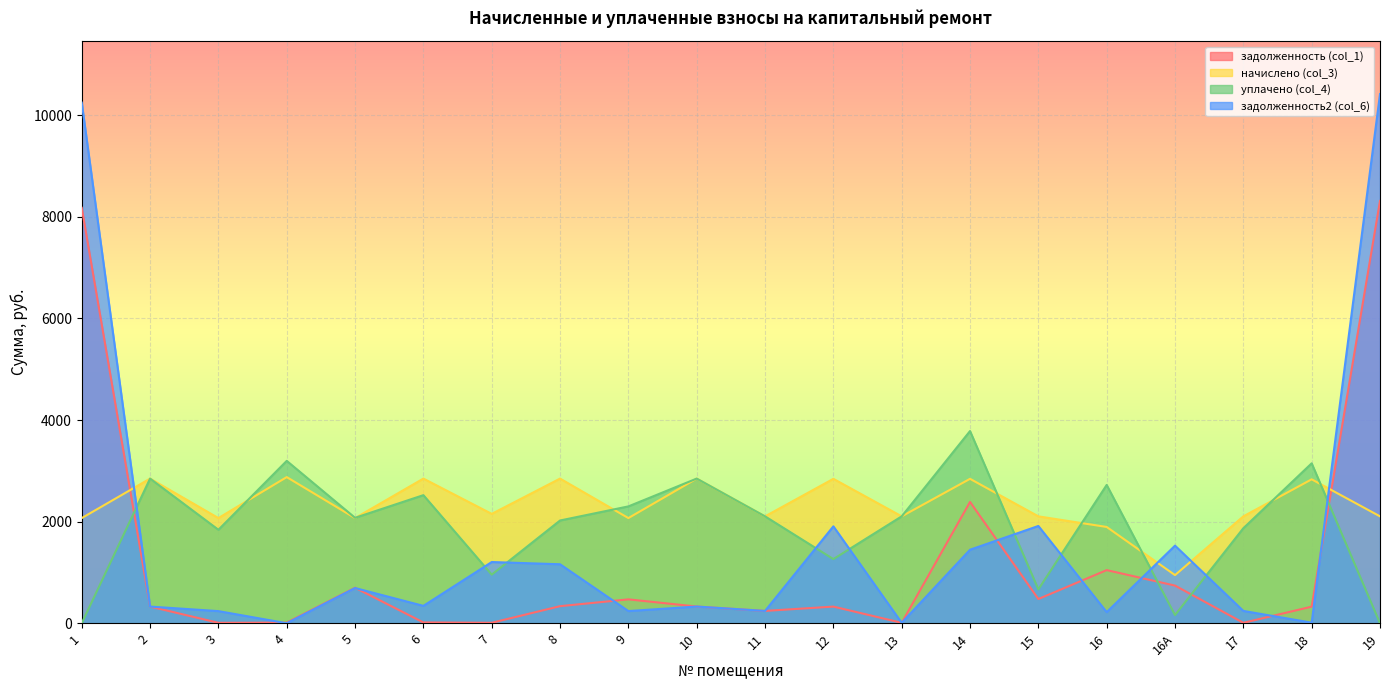

Does the chart display data point markers on the line(s)?

No